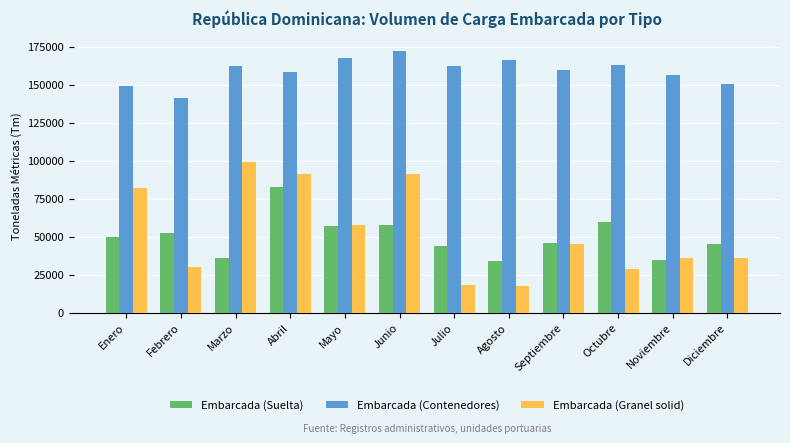

What is the approximate value of Embarcada (Granel solid) at Marzo?

99257